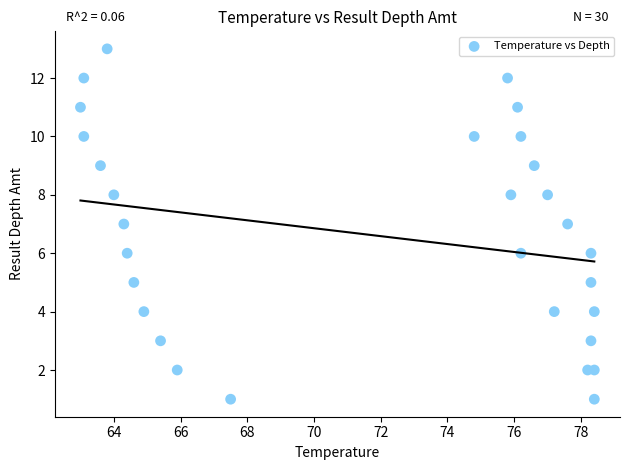

What is the range of Y values (max minus min)?

12